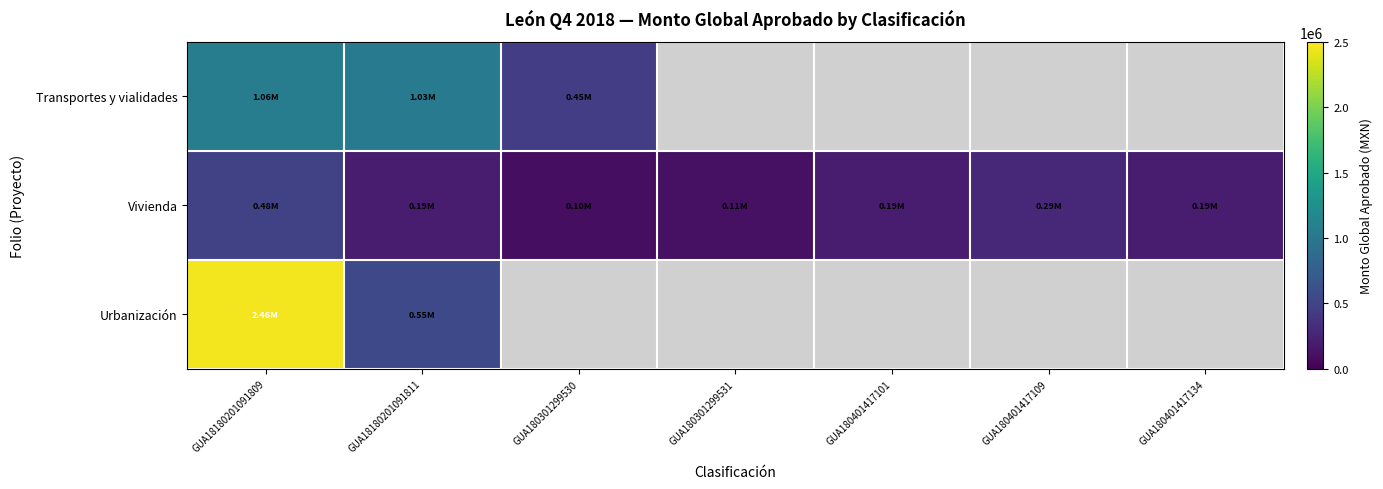

At which category is the sum across all series the highest?

GUA18180201091809